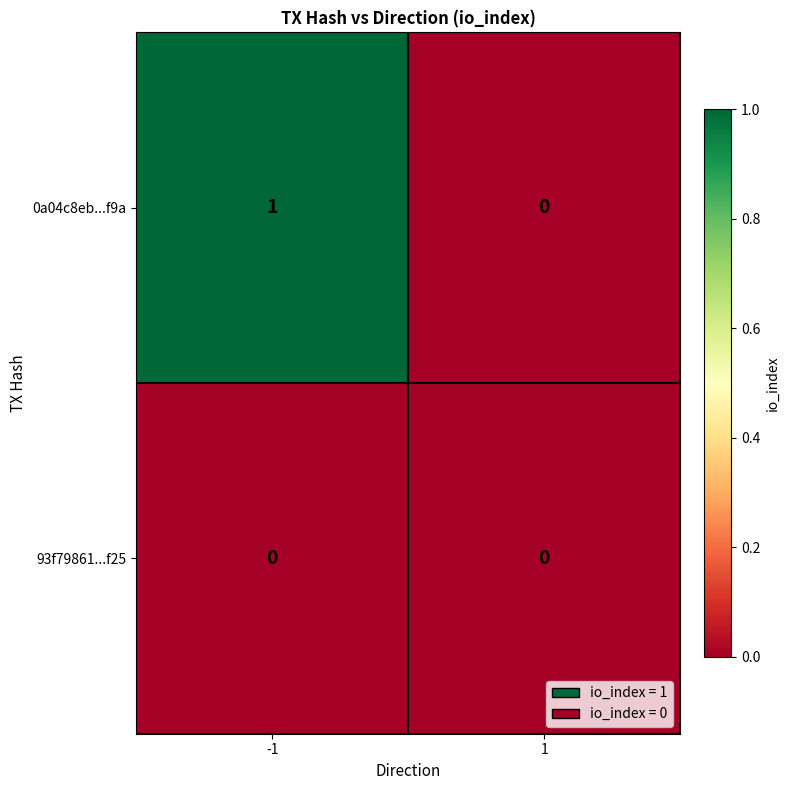

Count the number of categories in the chart.

2